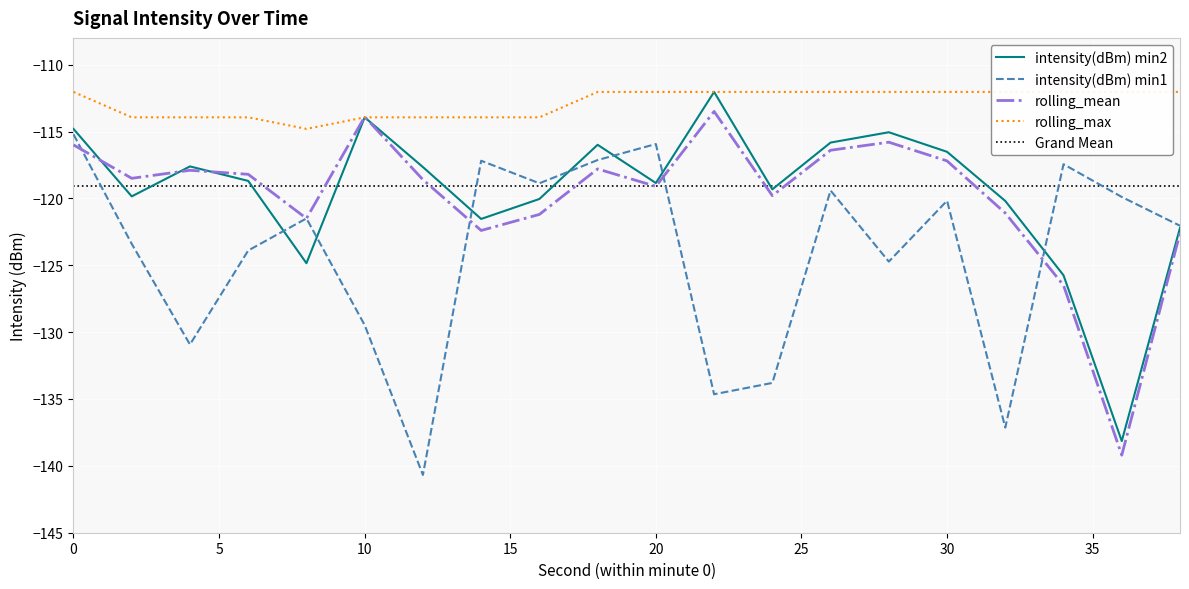

How many interior local valleys does the intensity(dBm) min2 series have?

6